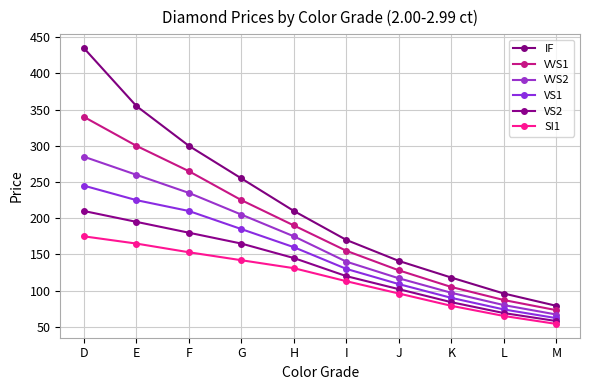

Rank the categories by VS2 value from highest to lowest.

D, E, F, G, H, I, J, K, L, M